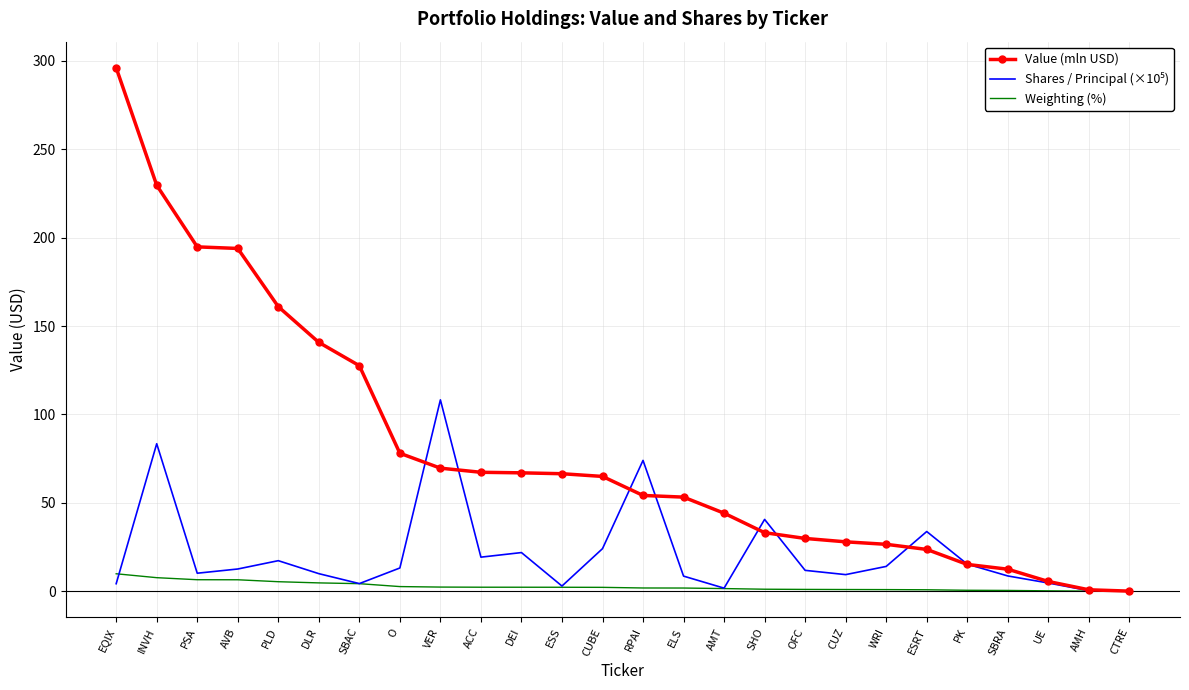

True or false: Value (mln USD) has a value of 58.3 at AMT.

False